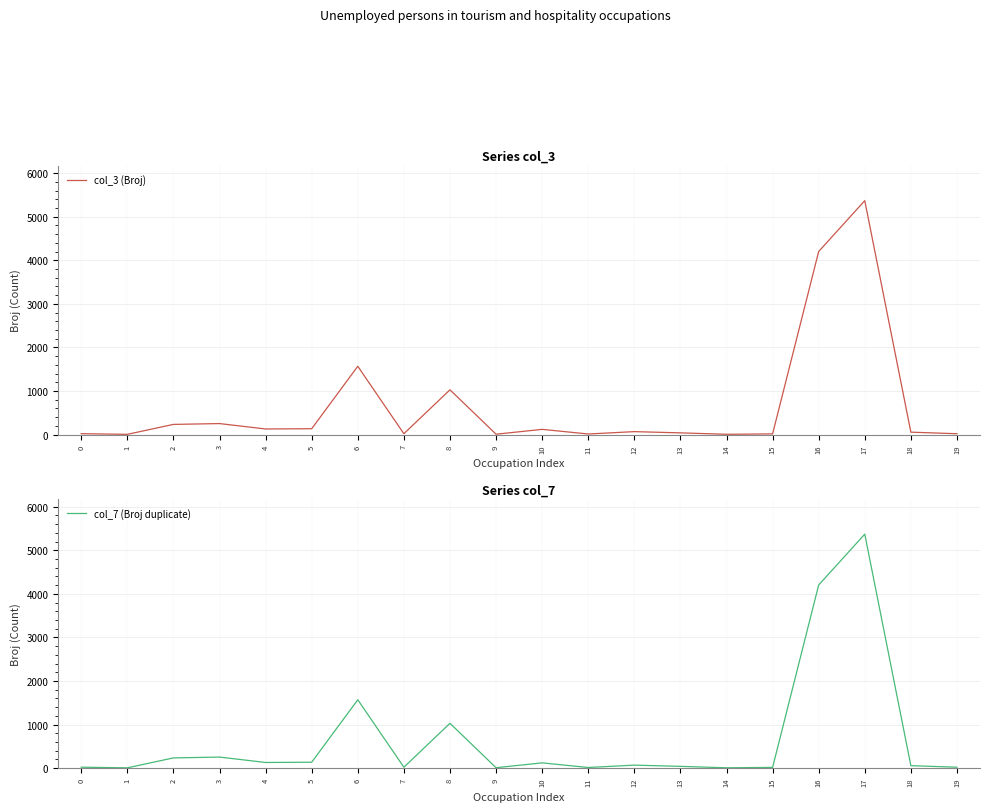

In col_7 (Broj duplicate), how many points are lower than both neighbors (excluding endpoints)?

6